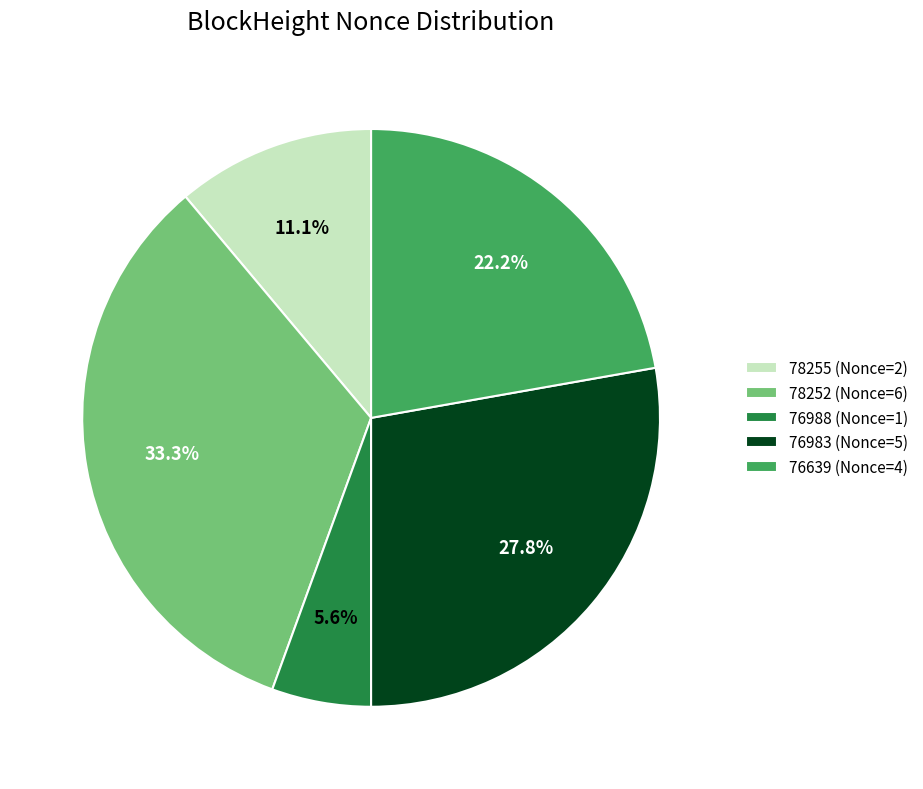

True or false: 78252 (Nonce=6) accounts for 47% of the total.

False